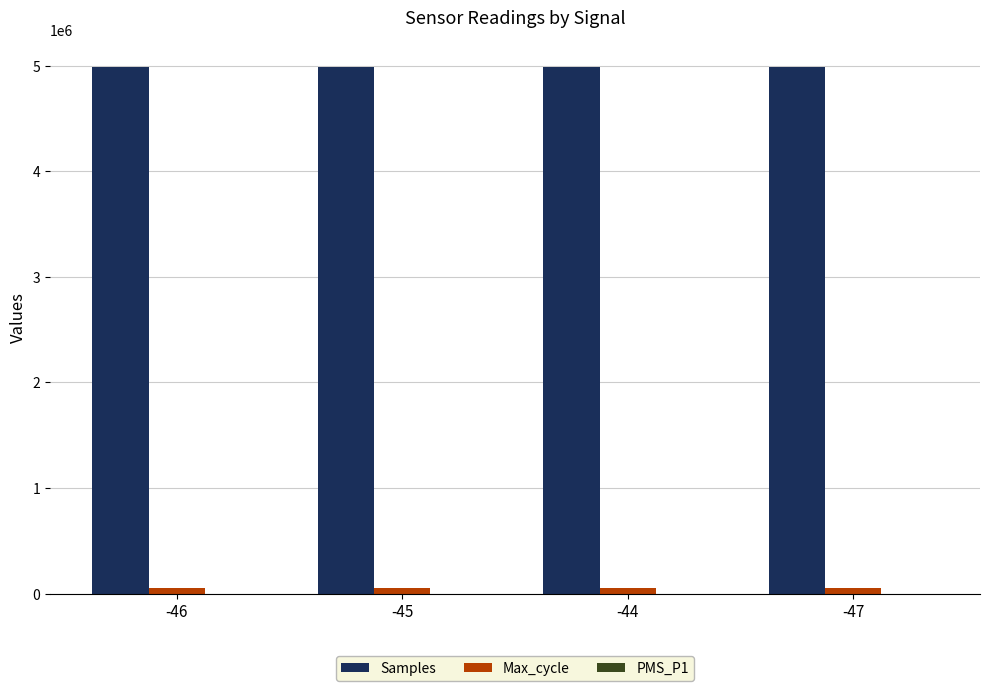

The value of Samples at -45 is 4989800.0. True or false?

True